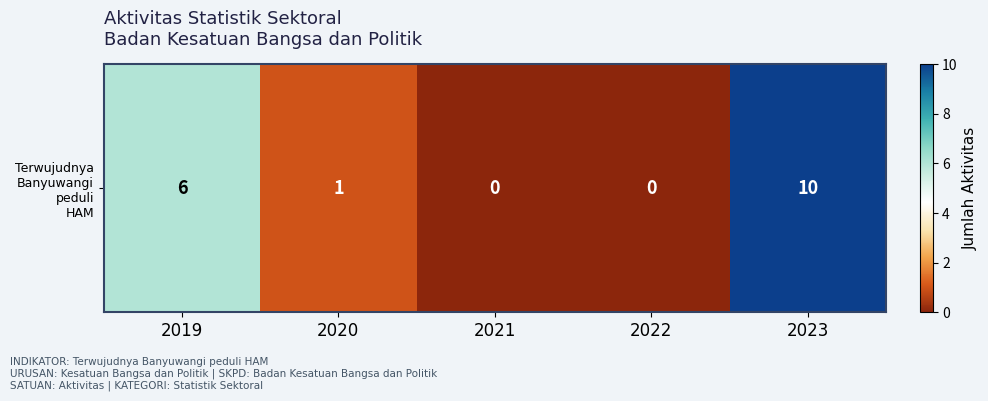

What is the sum of all values?

17